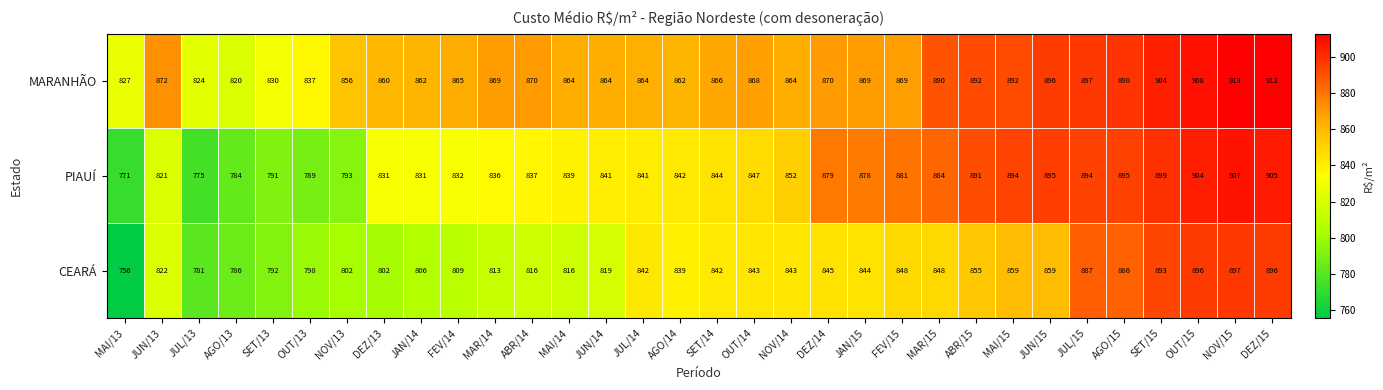

The value of MARANHÃO at NOV/14 is 390. True or false?

False